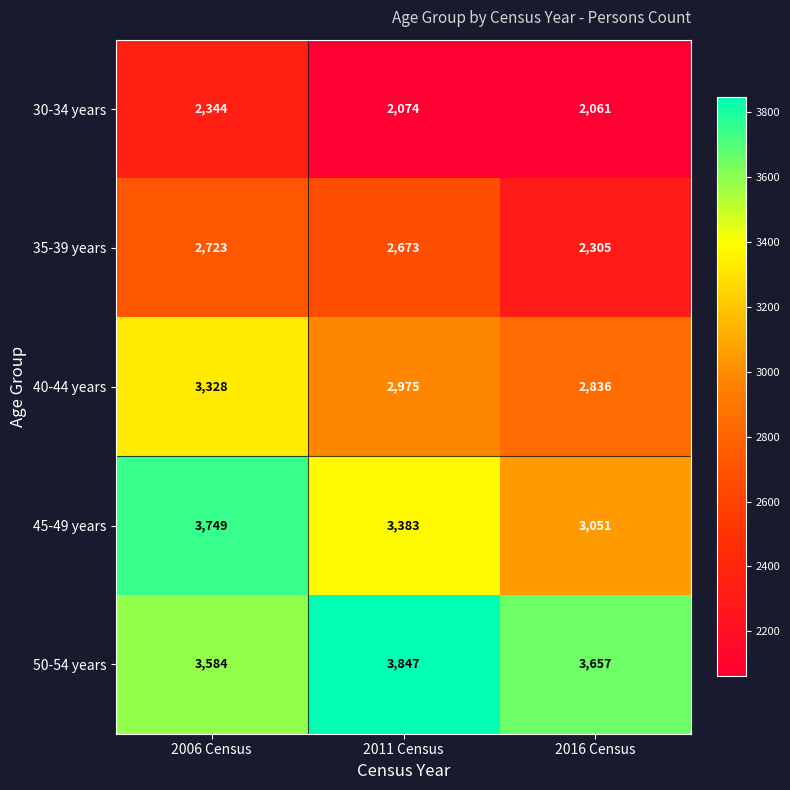

List the series in order of their peak value, highest first.

50-54 years, 45-49 years, 40-44 years, 35-39 years, 30-34 years